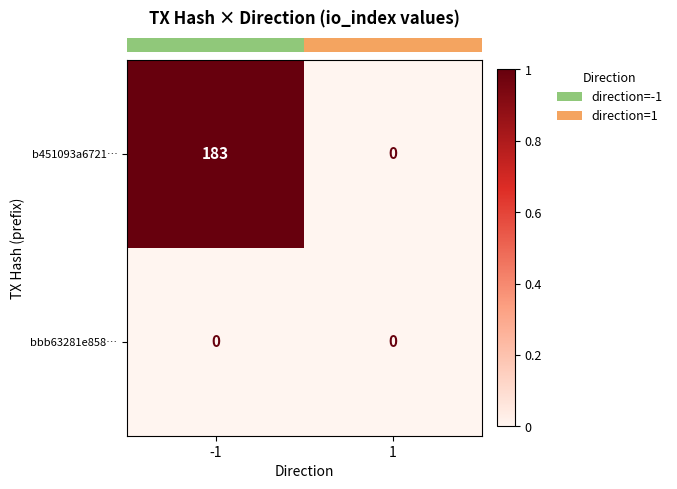

Reading right to left, what are all the values shown in this chart?

b451093a6721…: 1=0	-1=183
bbb63281e858…: 1=0	-1=0